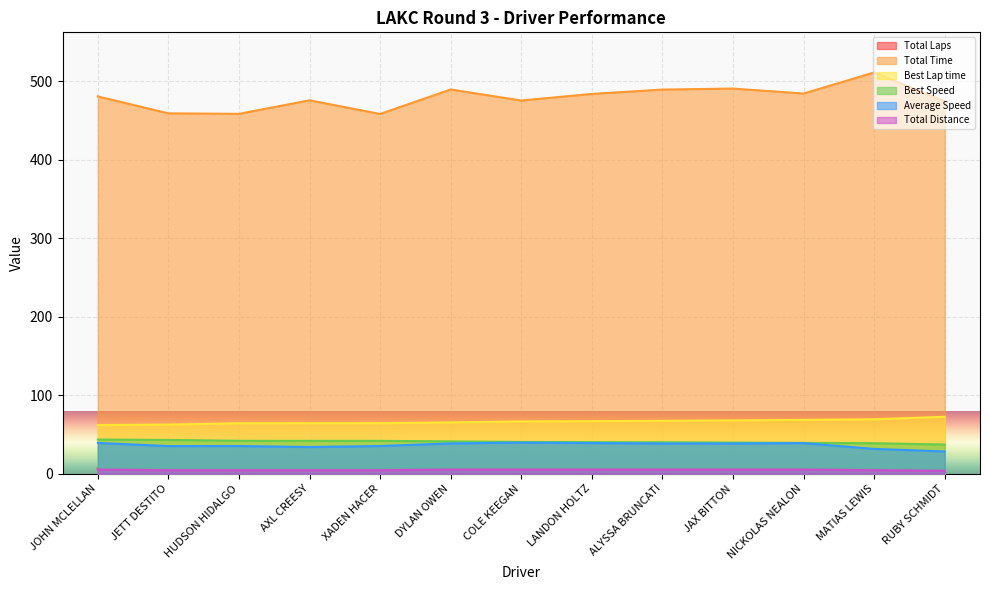

Reading right to left, list all the values displayed in this chart.

Total Laps: 3.8	4.5	5.2	5.2	5.2	5.2	5.2	5.2	4.5	4.5	4.5	4.5	5.2
Total Time: 474.4	511.4	484.5	490.9	489.6	484.0	475.7	489.7	458.5	475.9	458.7	459.3	480.9
Best Lap time: 72.6	69.4	68.6	67.9	67.4	67.0	66.6	65.4	64.4	64.4	64.3	62.6	62.0
Best Speed: 37.2	38.9	39.4	39.7	40.0	40.3	40.5	41.3	41.9	41.9	42.0	43.1	43.6
Average Speed: 28.5	31.7	39.0	38.5	38.6	39.0	39.7	38.6	35.3	34.0	35.3	35.3	39.3
Total Distance: 5.0	6.0	7.0	7.0	7.0	7.0	7.0	7.0	6.0	6.0	6.0	6.0	7.0